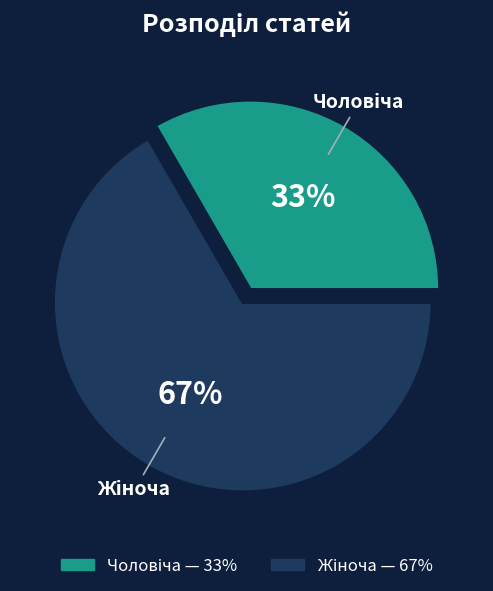

To the nearest percent, what is the average slice percentage?

50%